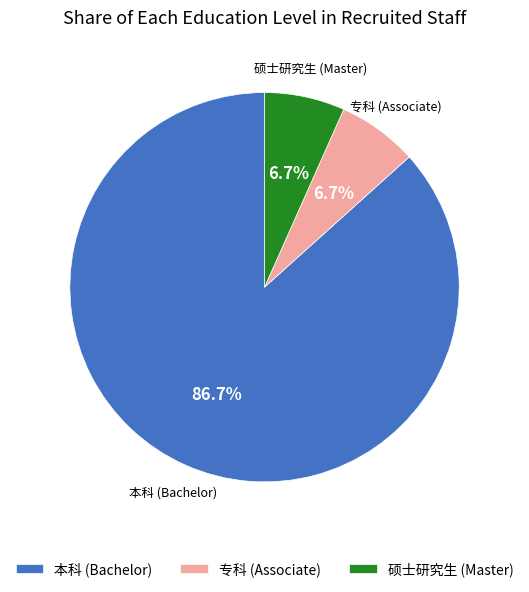

Which slice is the largest?

本科 (Bachelor)